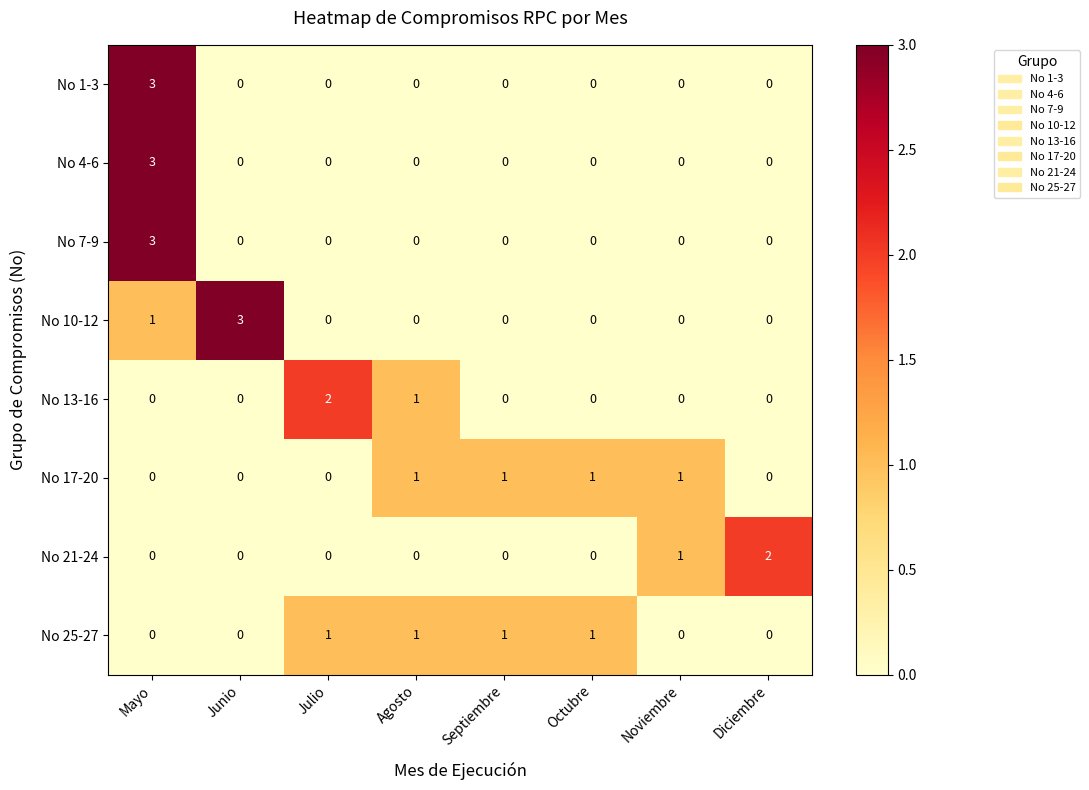

What is the maximum value shown in the chart?

3